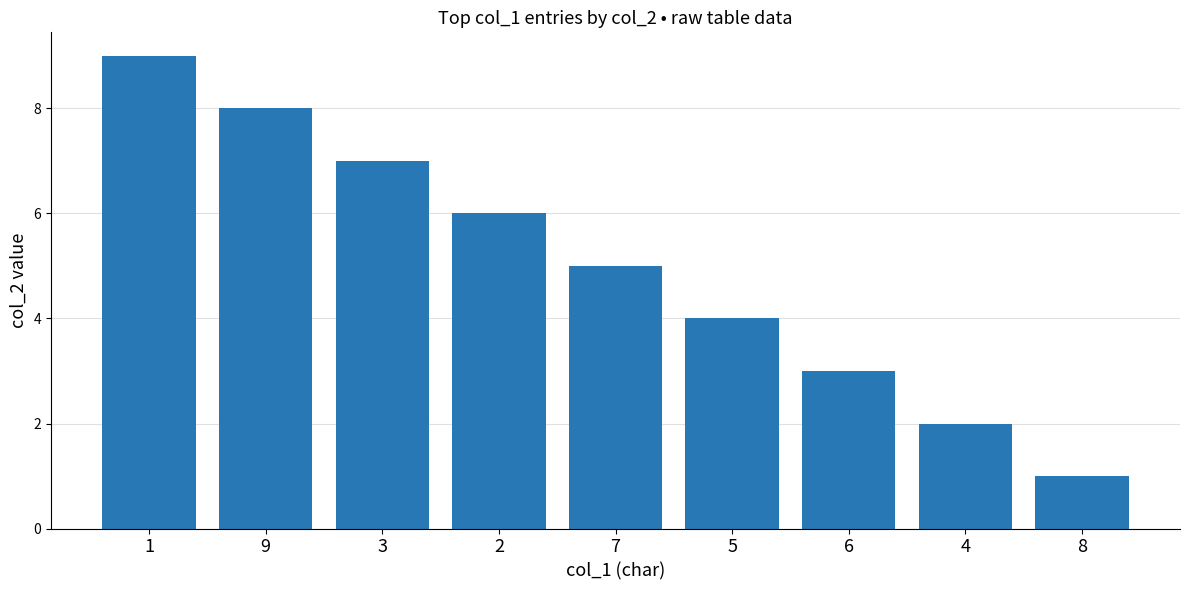

Which category has the lowest value across all series?

8